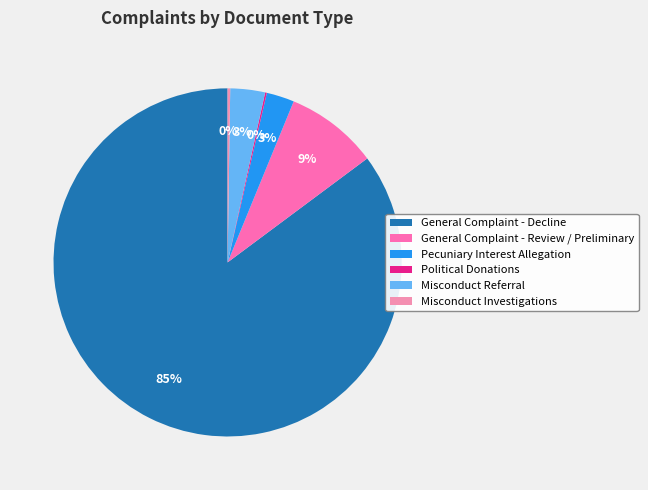

What percentage do Misconduct Investigations and Political Donations together represent?

0.4%